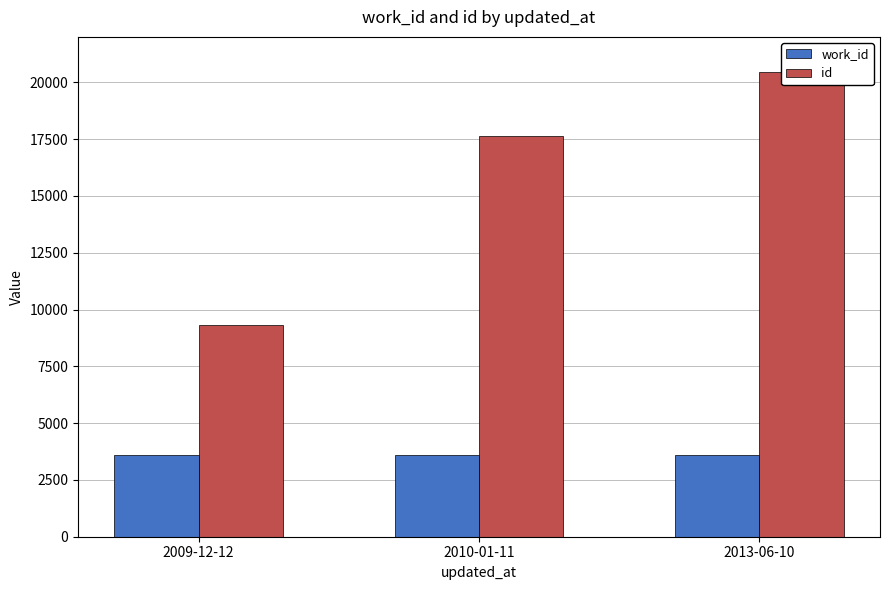

Rank the categories by id value from lowest to highest.

2009-12-12, 2010-01-11, 2013-06-10